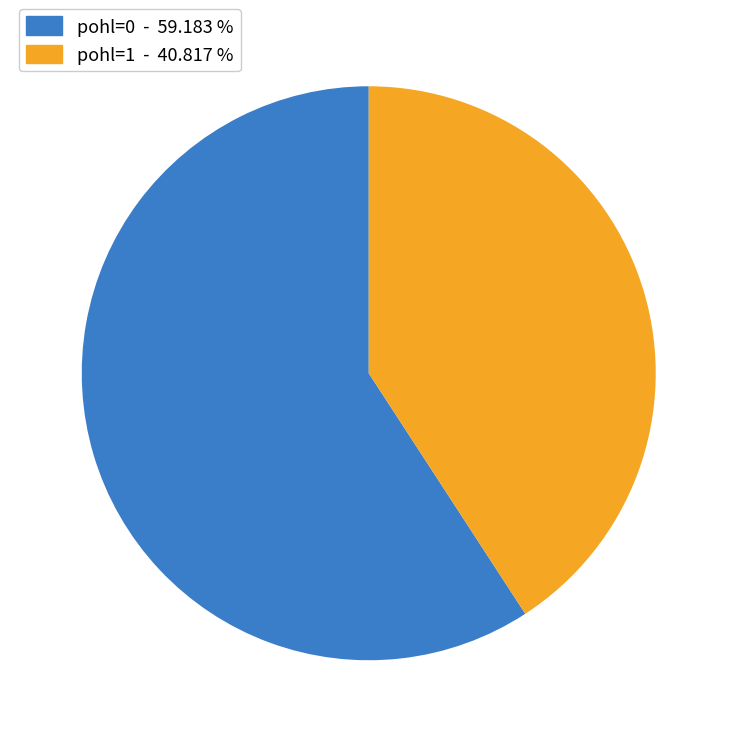

What is the smallest slice in the pie chart?

pohl=1 - 40.817 %